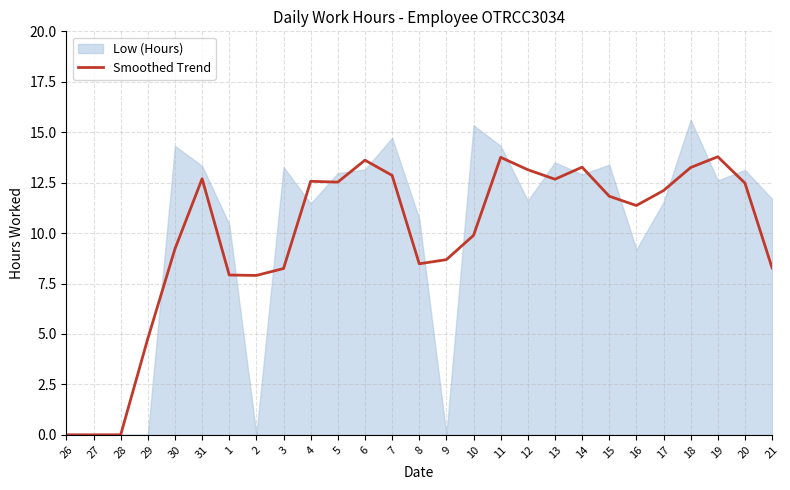

List the labels in order of value, largest first.

19, 11, 6, 14, 18, 12, 7, 31, 13, 4, 5, 20, 17, 15, 16, 10, 30, 9, 8, 21, 3, 1, 2, 29, 26, 27, 28